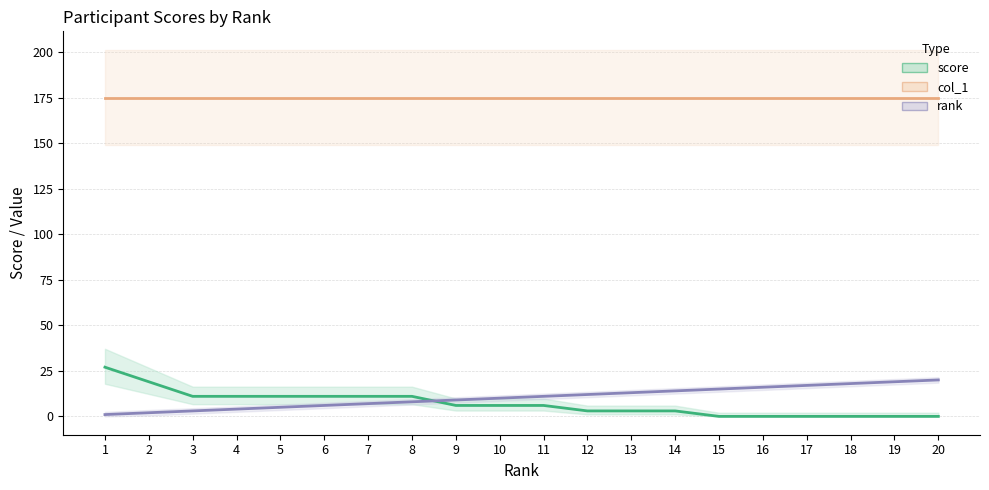

What value does the rank series have at 8, to the nearest 10?

10